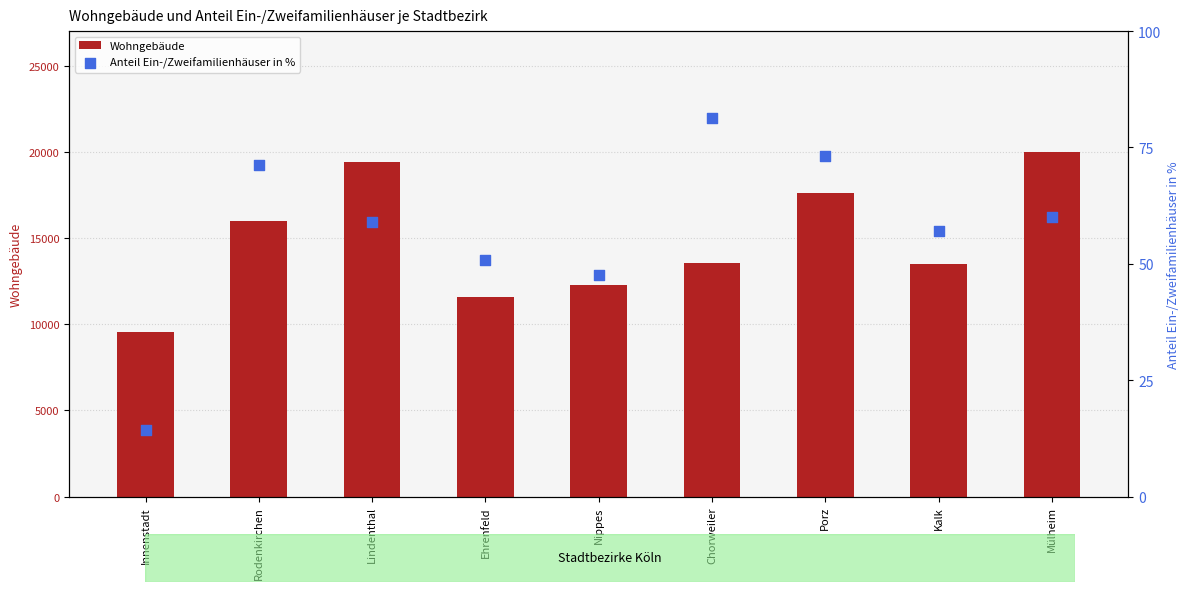

What are all the series names shown in the legend?

Wohngebäude, Anteil Ein-/Zweifamilienhäuser in %